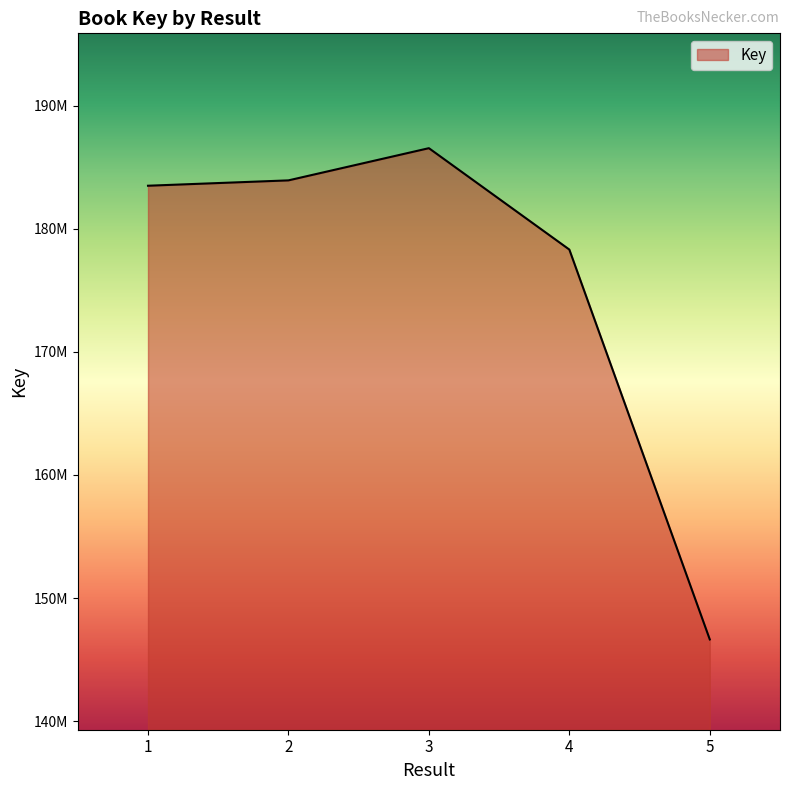

Does the chart have visible grid lines?

No